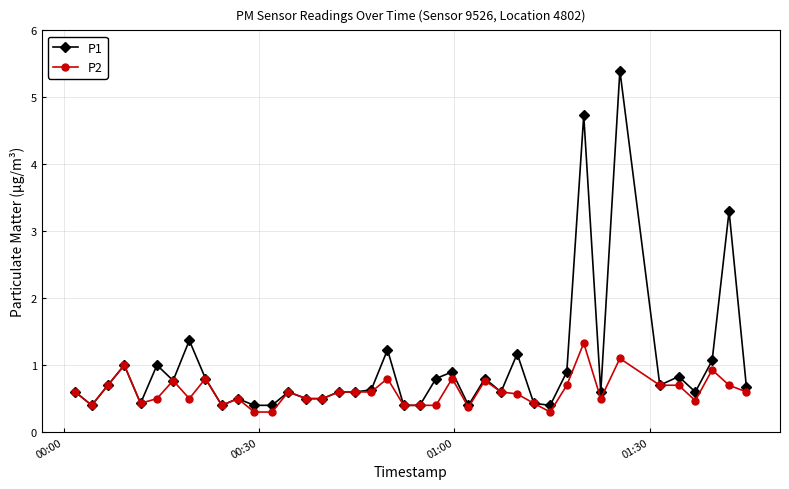

True or false: P1 has more than 0 interior local peaks.

True